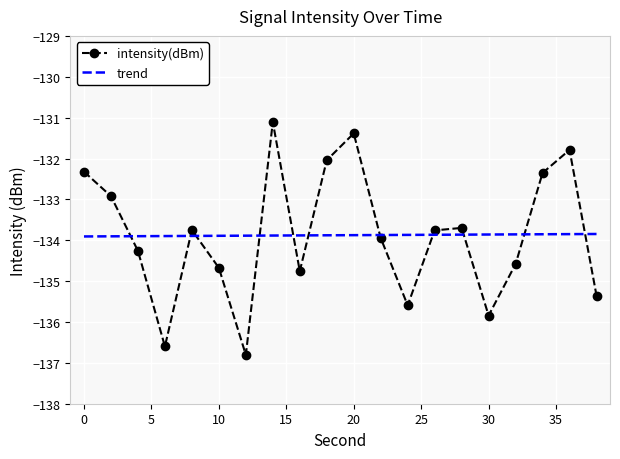

What is the lowest value of the trend series?

-133.9